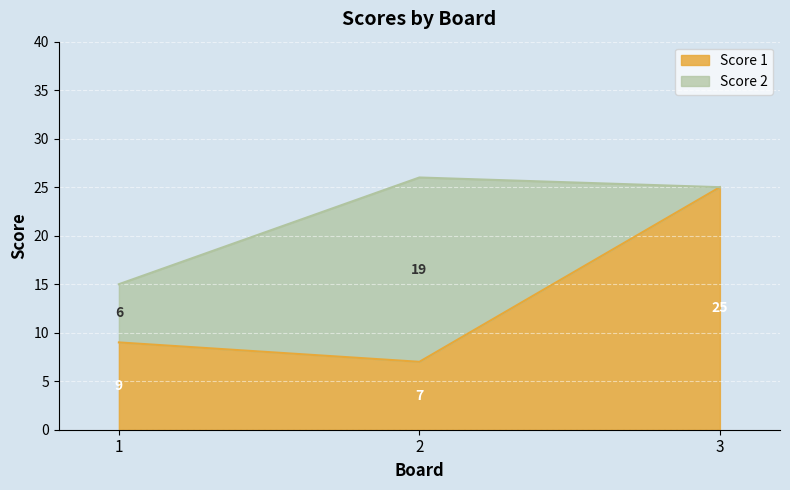

At which label is the value closest to 16?

1